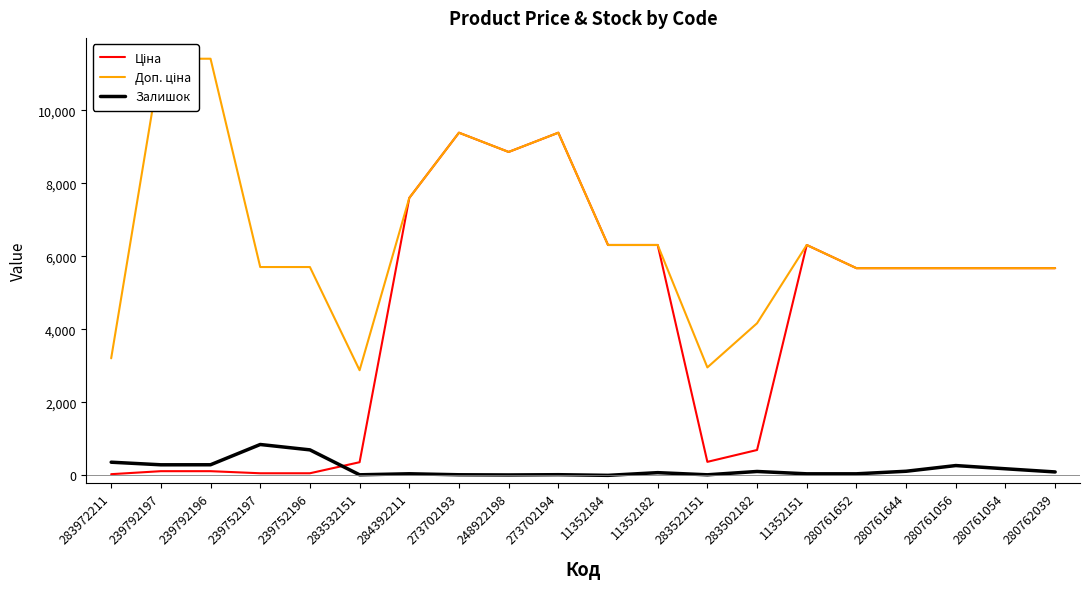

How many lines are shown in the chart?

3